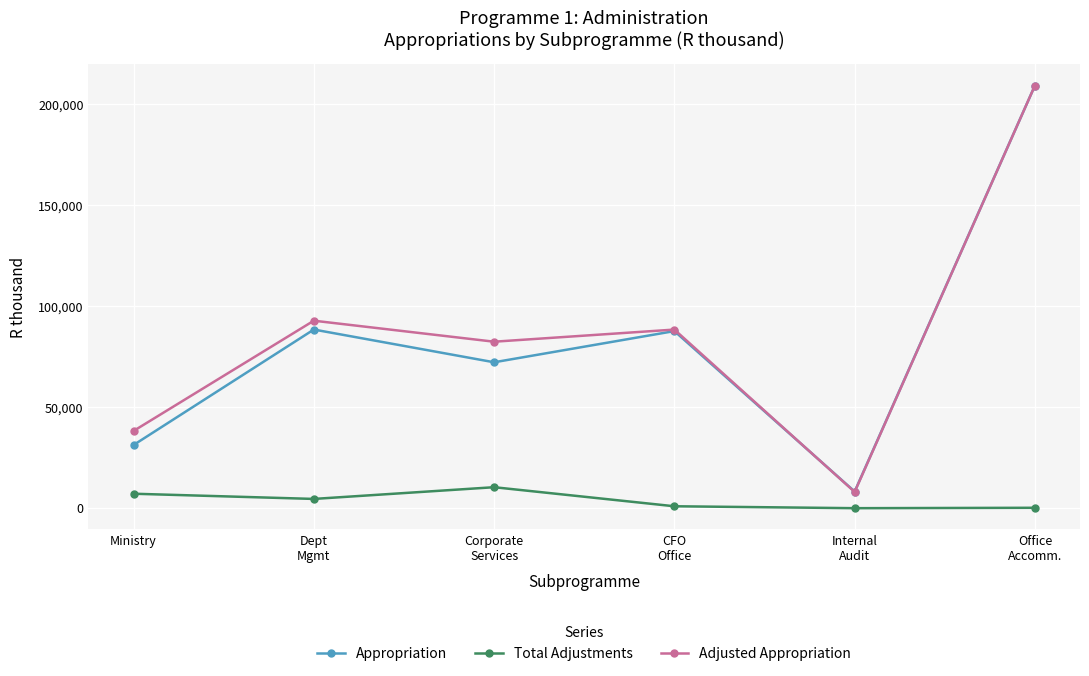

Is the value of Total Adjustments at CFO
Office greater than the value of Adjusted Appropriation at Office
Accomm.?

No